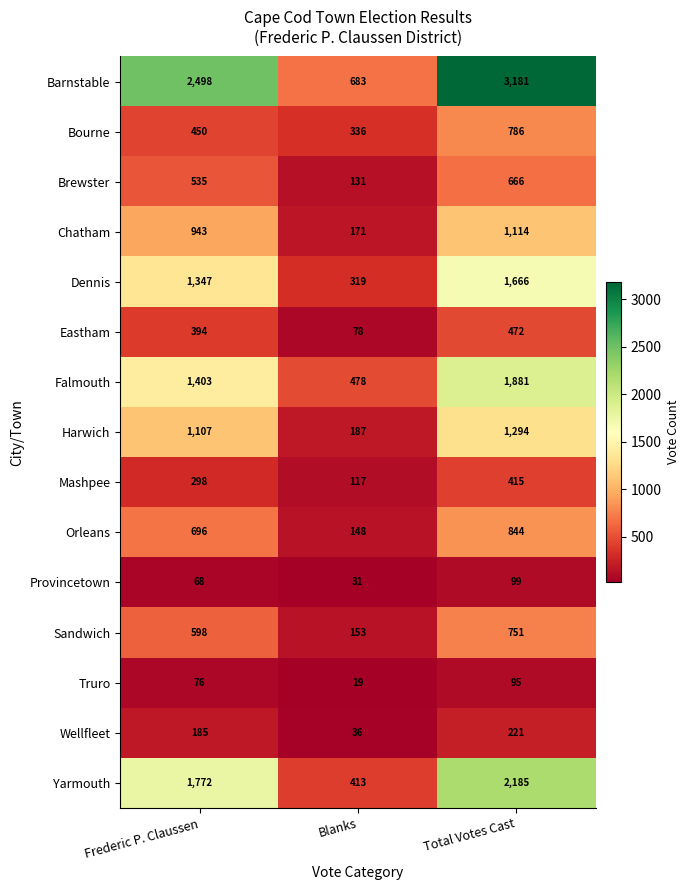

What is the difference between the highest and lowest values at Frederic P. Claussen?

2430